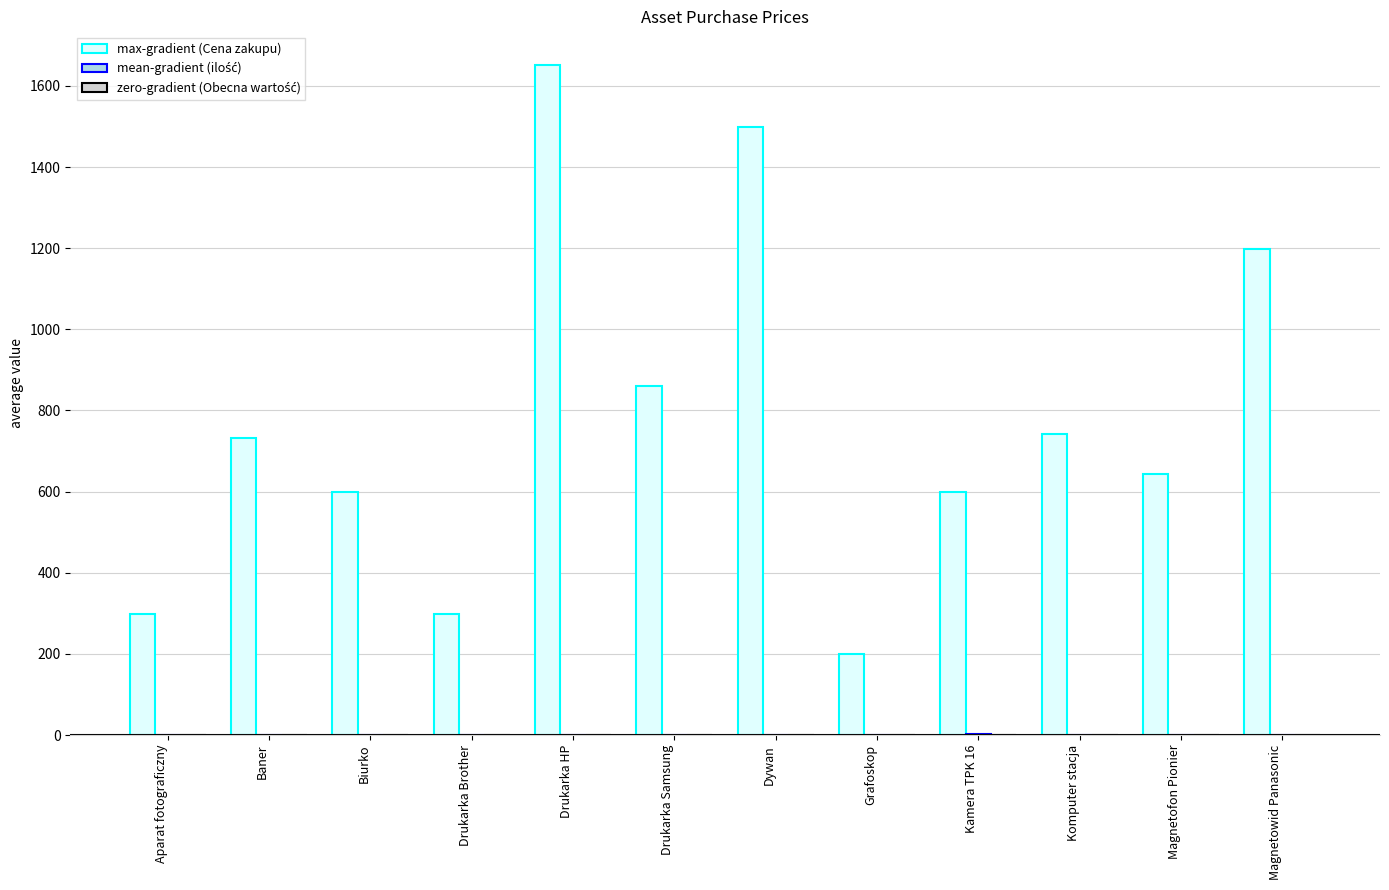

Which series has the largest total across all categories?

max-gradient (Cena zakupu)